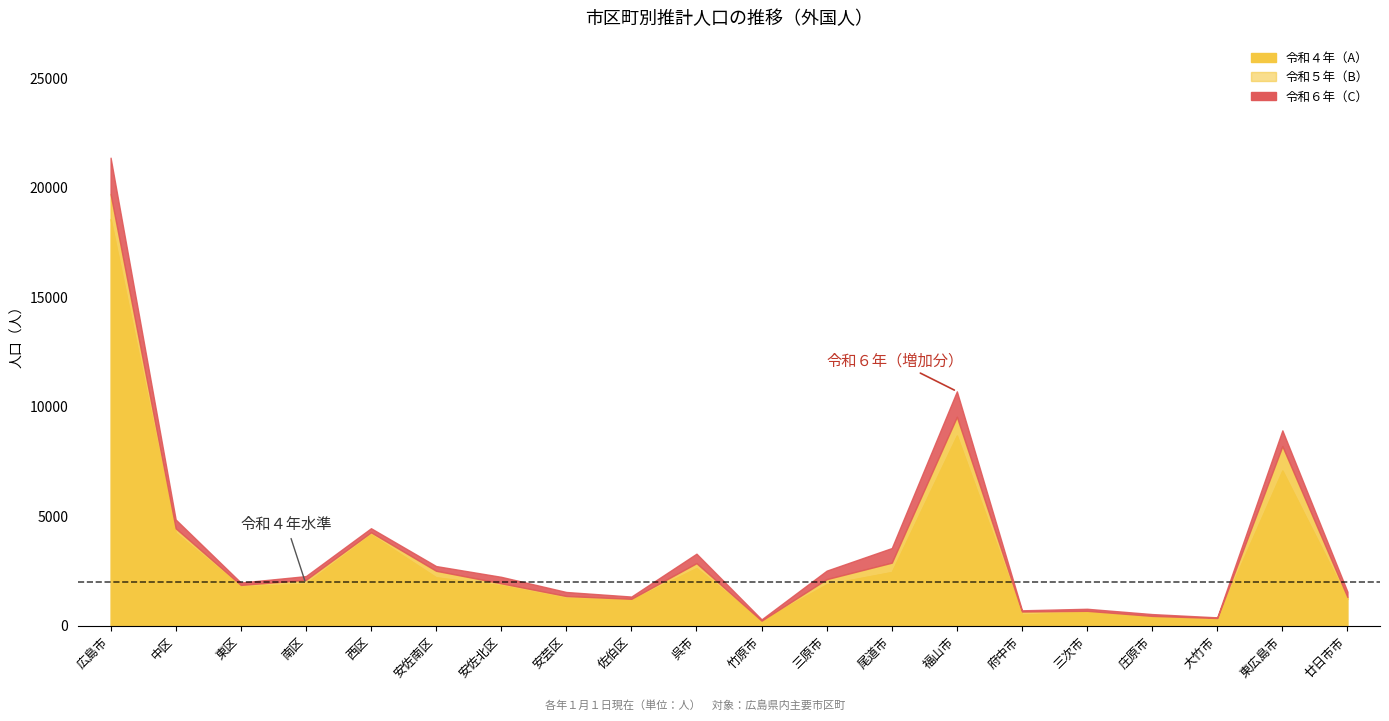

How many lines are shown in the chart?

3